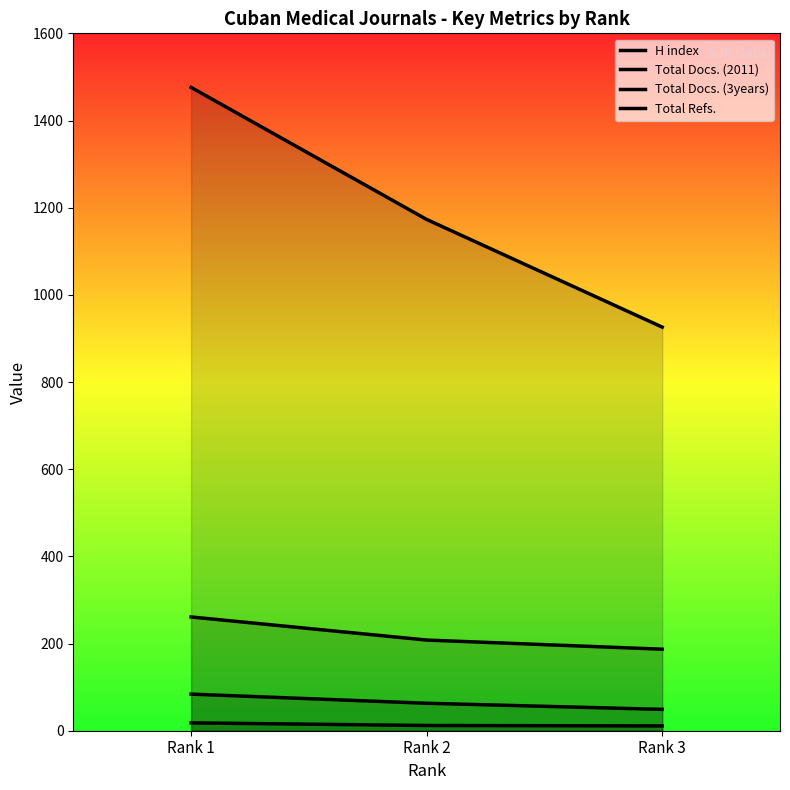

Count the H index values in the range 187 to 261.

3